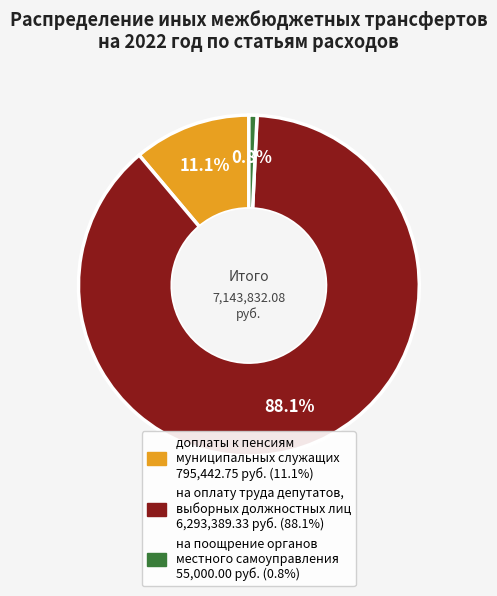

What percentage is the на оплату труда депутатов, выборных должностных лиц slice, to the nearest percent?

88%